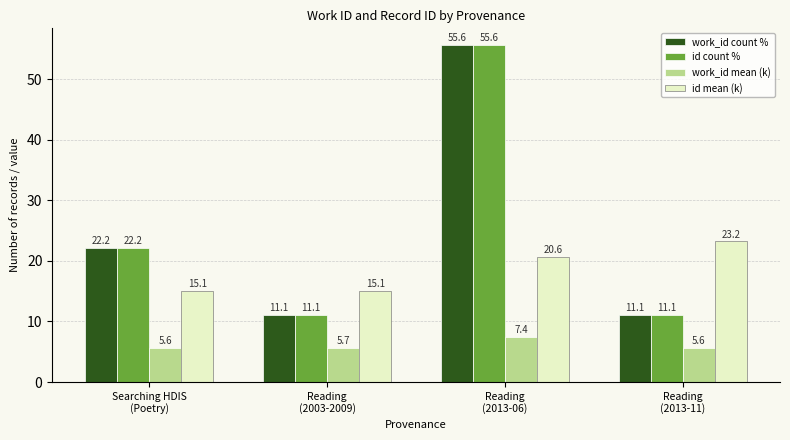

Count the work_id mean (k) values in the range 5 to 7.

3